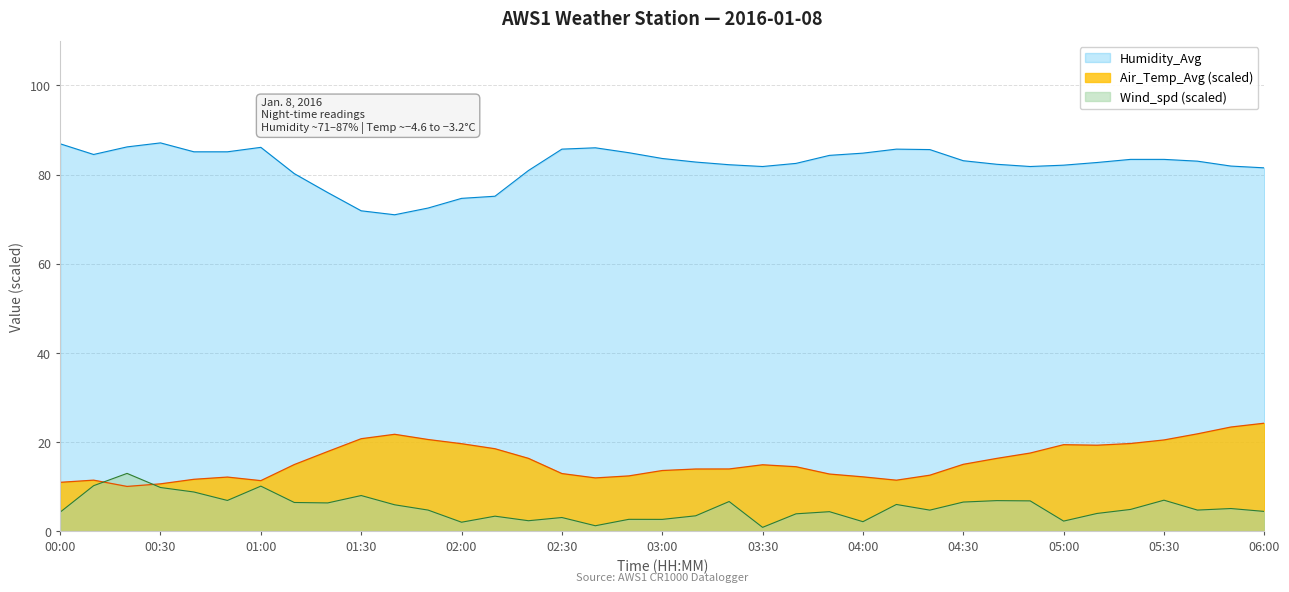

How many data points in Wind_spd are above 4?

24